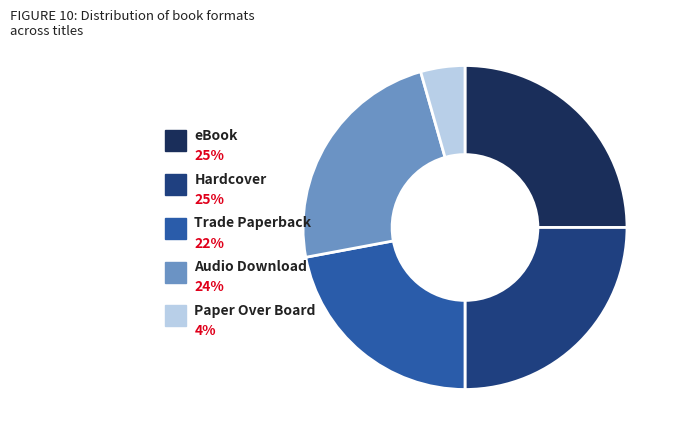

Which slice is the smallest?

Paper Over Board